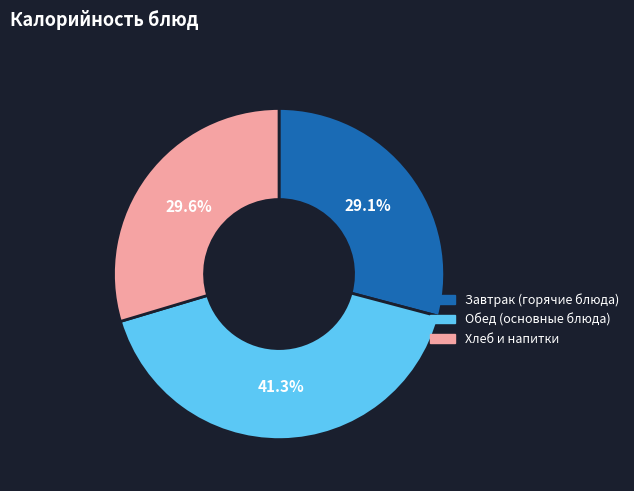

Is there any slice that represents more than half of the pie?

No